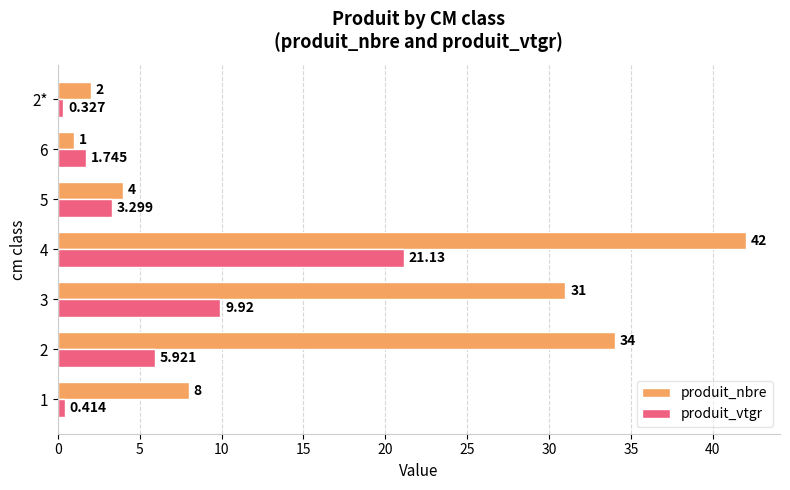

What is the average value of the produit_nbre series?

17.4